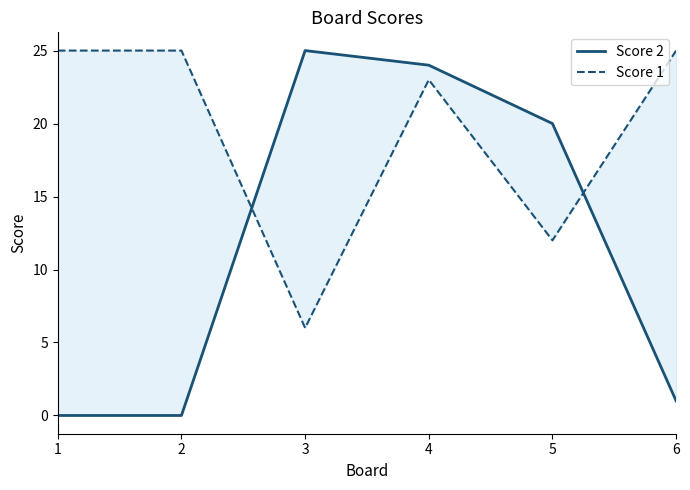

Which category has the lowest value in the Score 2 series?

1